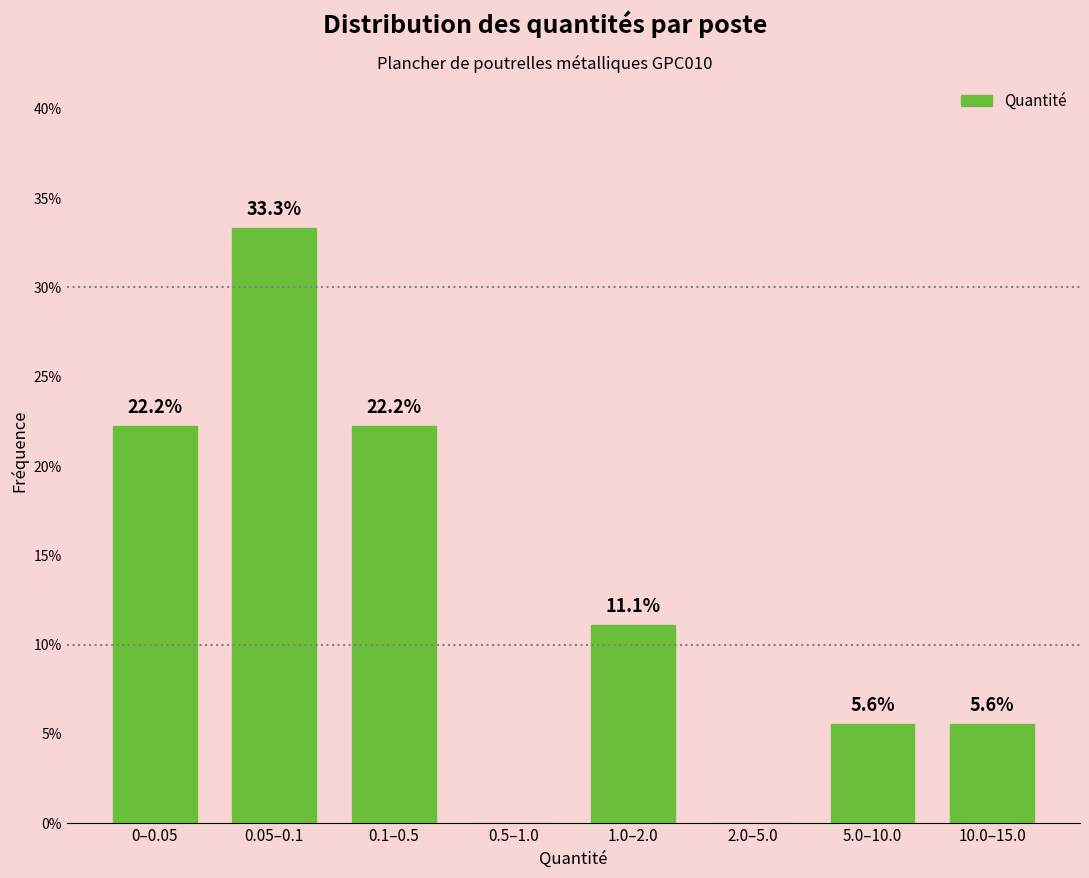

Reading right to left, extract all data points from this chart.

10.0–15.0=5.6	5.0–10.0=5.6	2.0–5.0=0.0	1.0–2.0=11.1	0.5–1.0=0.0	0.1–0.5=22.2	0.05–0.1=33.3	0–0.05=22.2